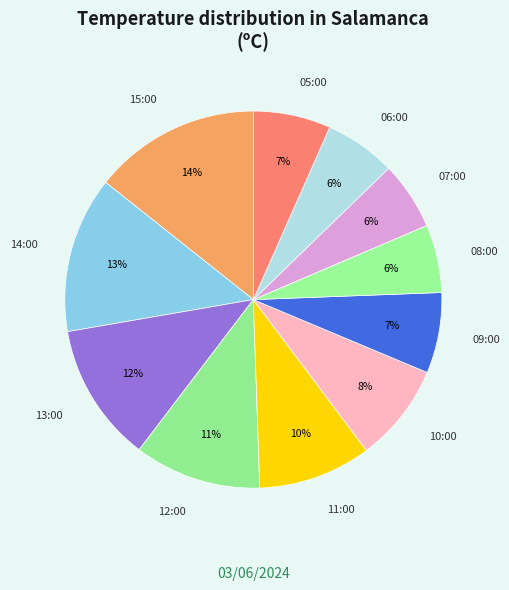

Does 11:00 account for over 50% of the chart?

No